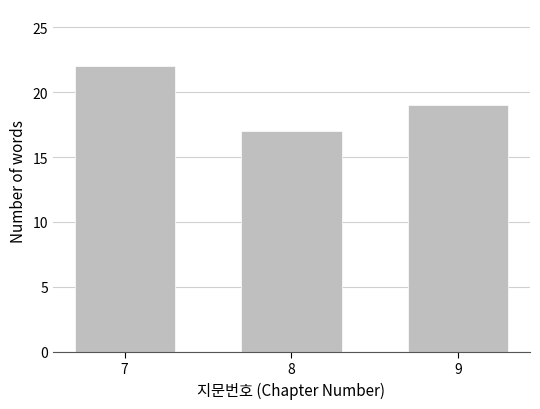

Reading left to right, list all the values displayed in this chart.

22	17	19